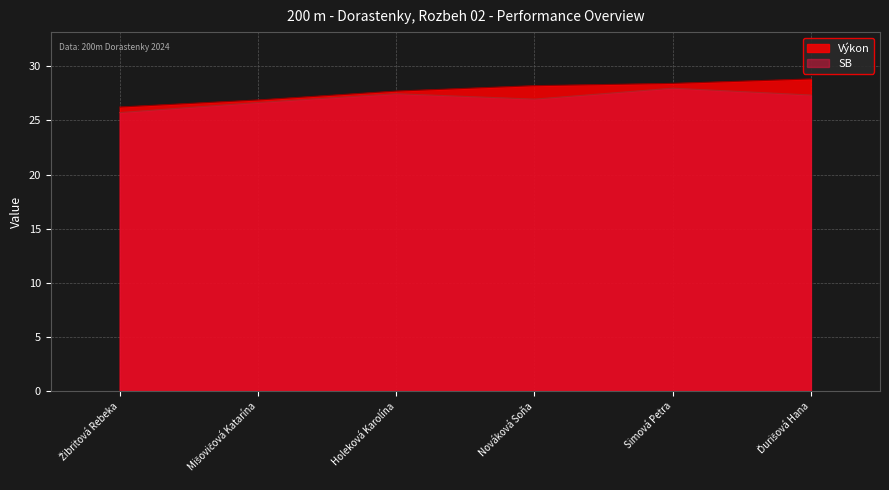

Is the value of Výkon at Holeková Karolína greater than the value of SB at Nováková Soňa?

Yes